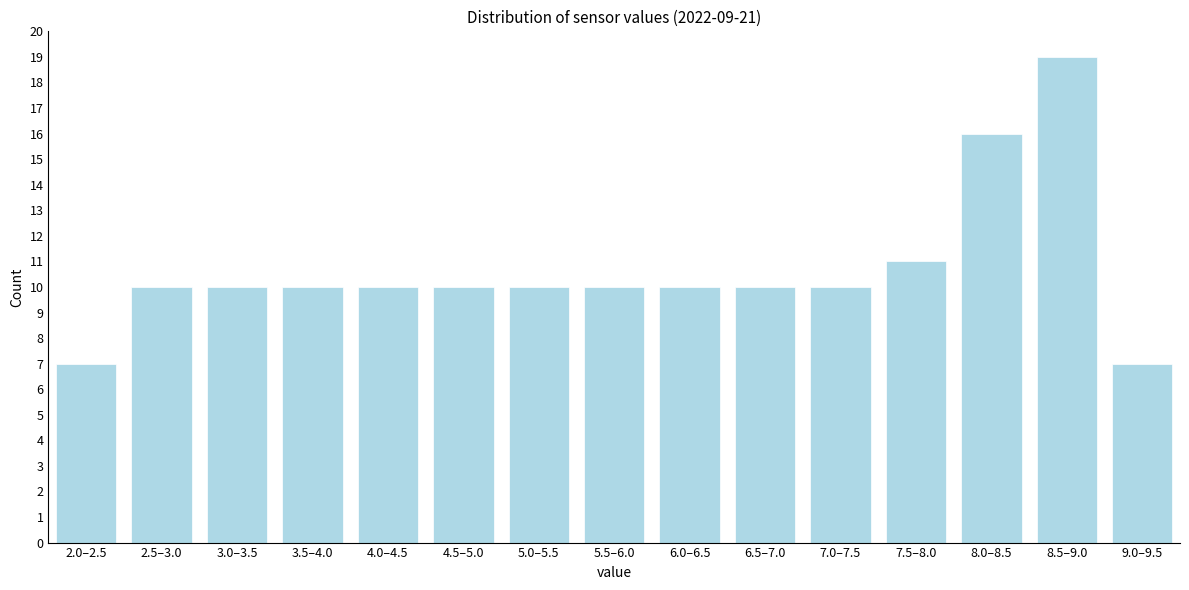

Reading left to right, list all the values displayed in this chart.

7	10	10	10	10	10	10	10	10	10	10	11	16	19	7